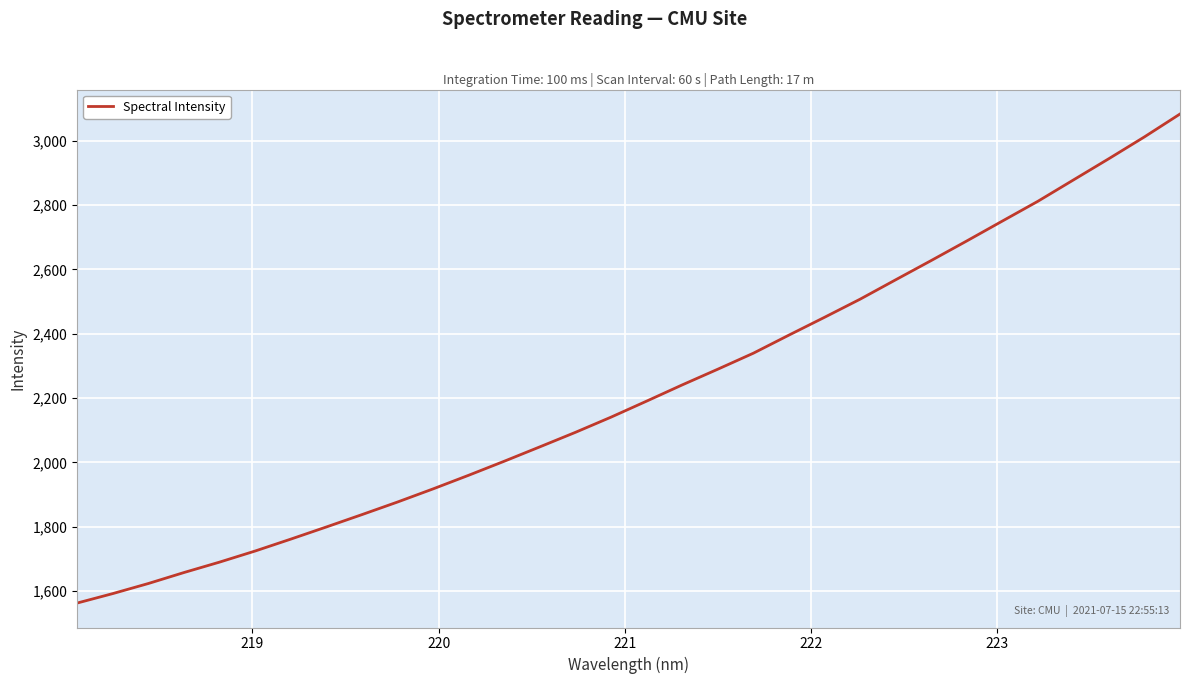

What is the greatest value displayed?

3083.2